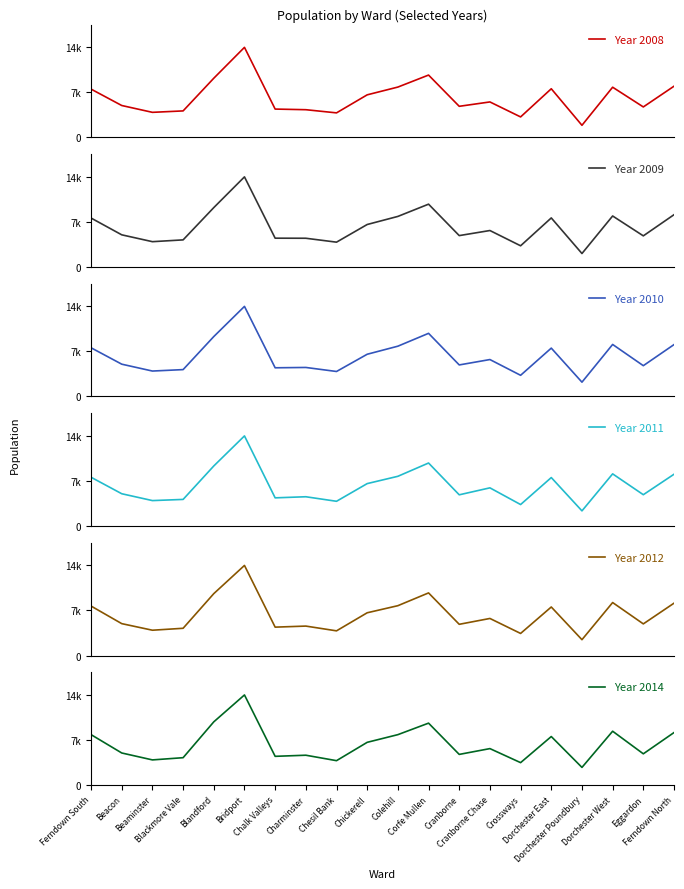

What is the sum of all Year 2012 values?

132213